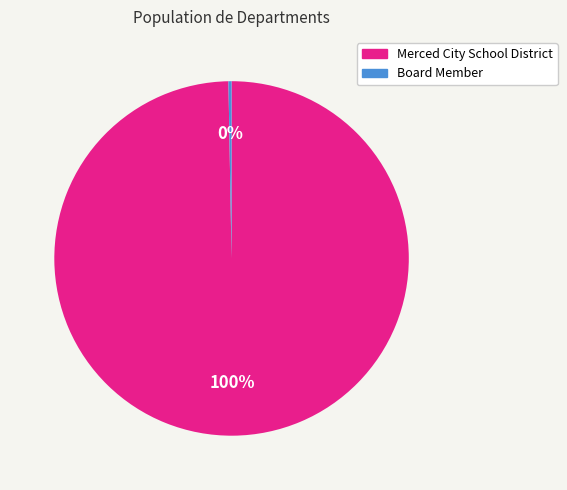

Is the sum of Board Member and Merced City School District greater than half?

Yes